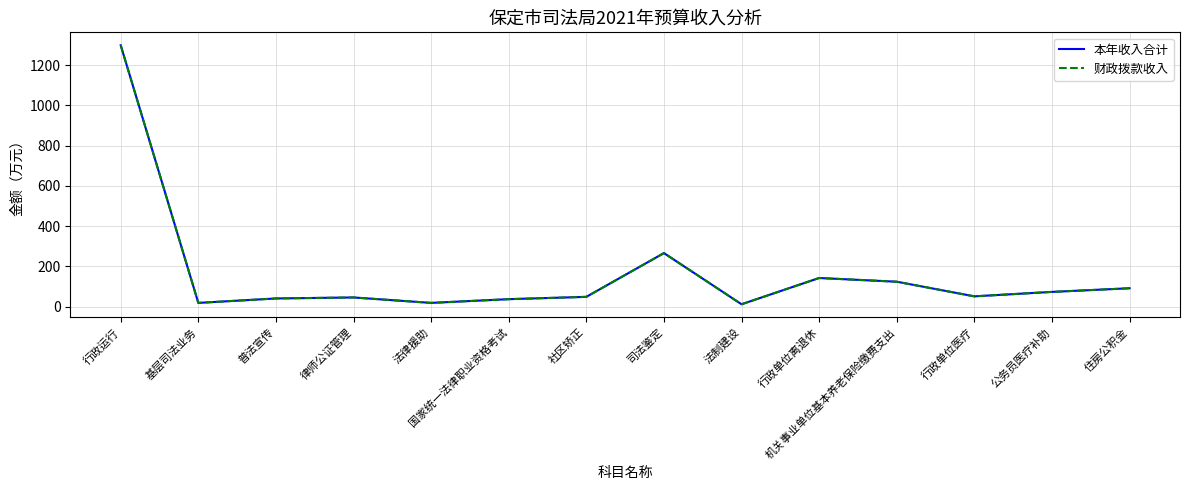

What position from the right is 公务员医疗补助?

2